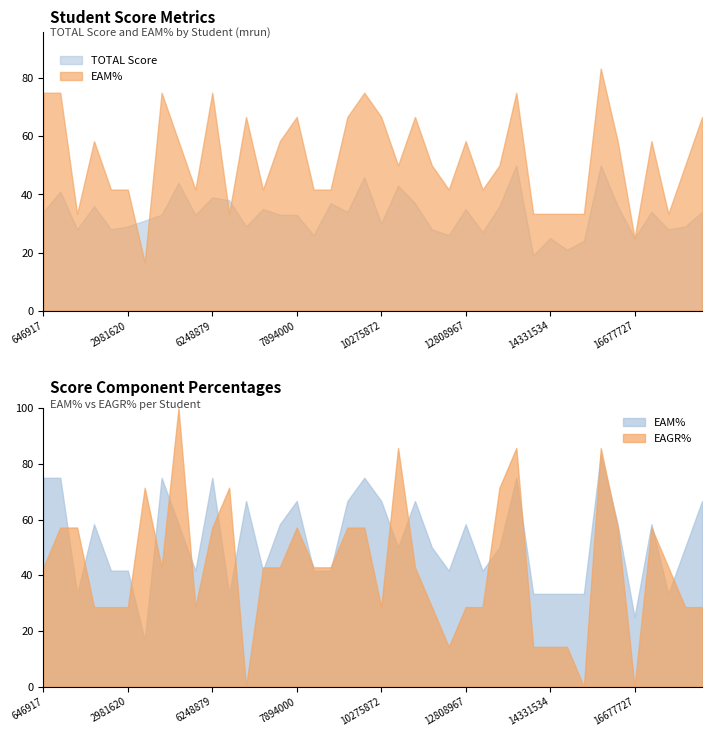

At which category is the sum across all series the highest?

16320858